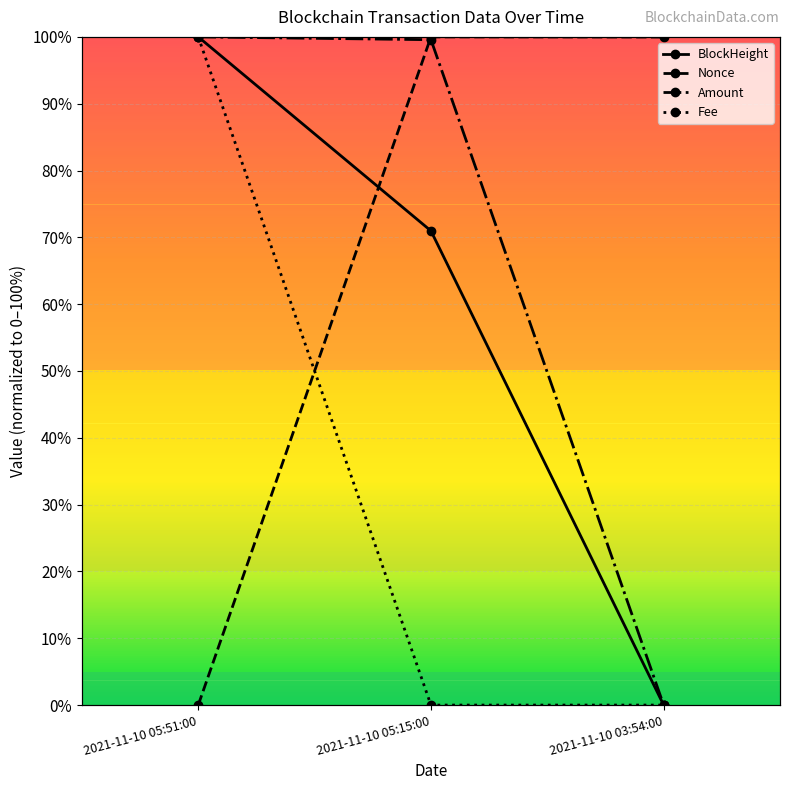

What is the difference between the maximum and minimum values in the BlockHeight series?

100.0